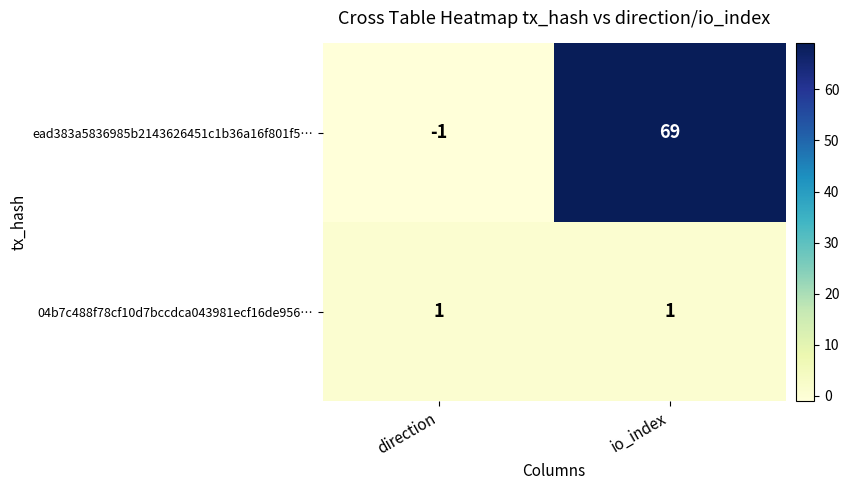

Which series changed the most between direction and io_index?

ead383a5836985b2143626451c1b36a16f801f5…